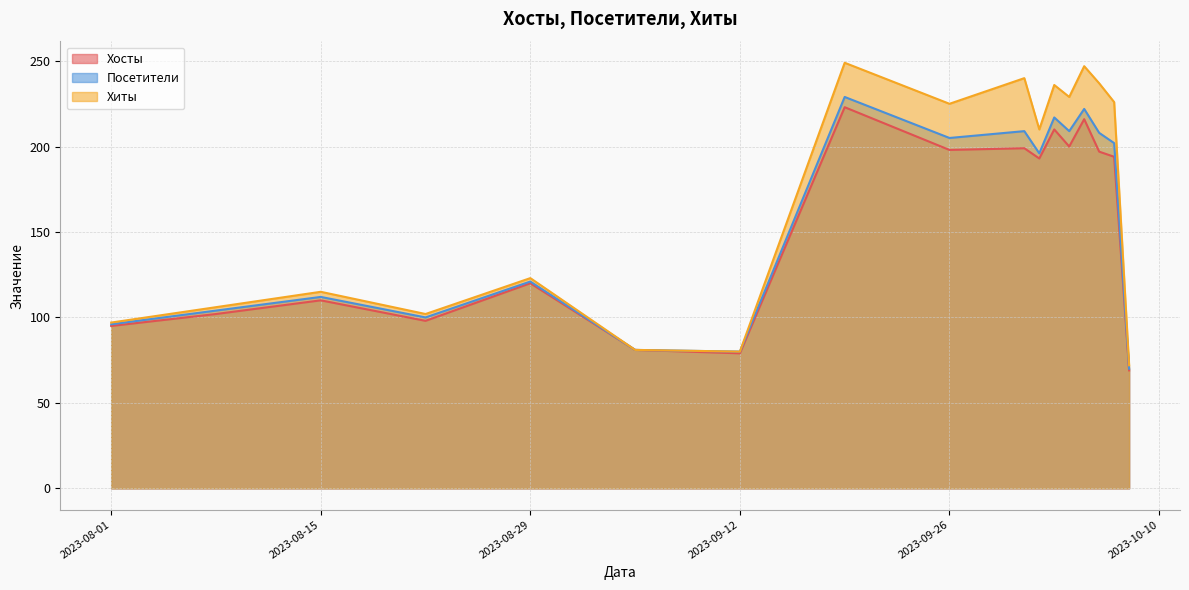

What is the label of the 6th point from the left?

2023-09-05